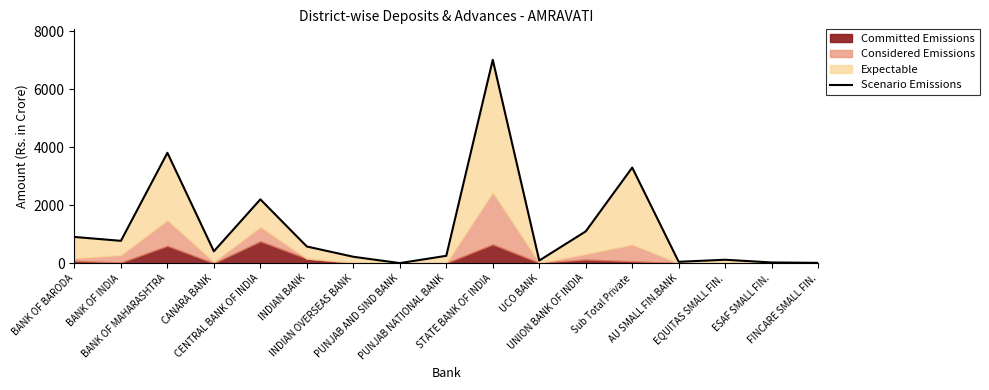

At which category does the chart reach its peak across all series?

STATE BANK OF INDIA